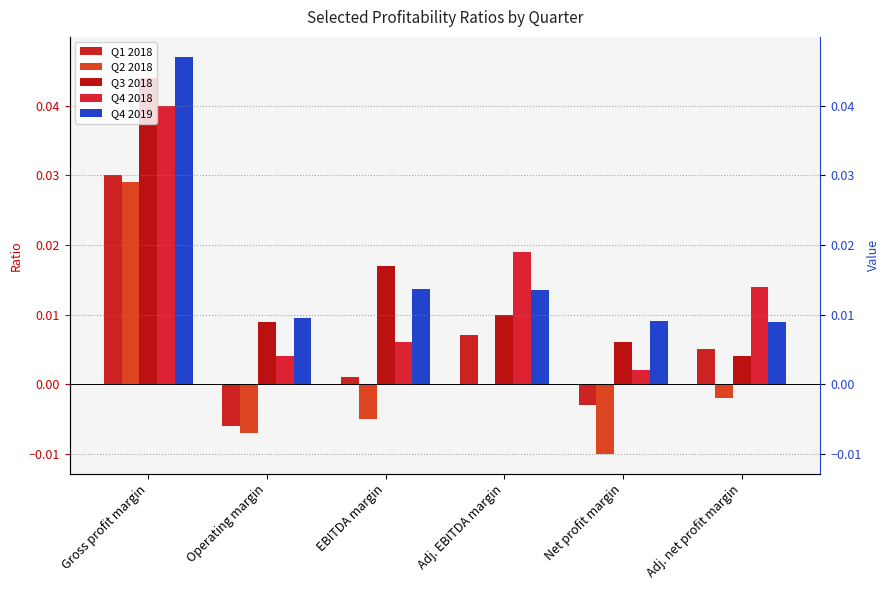

How many series are shown in this chart?

5